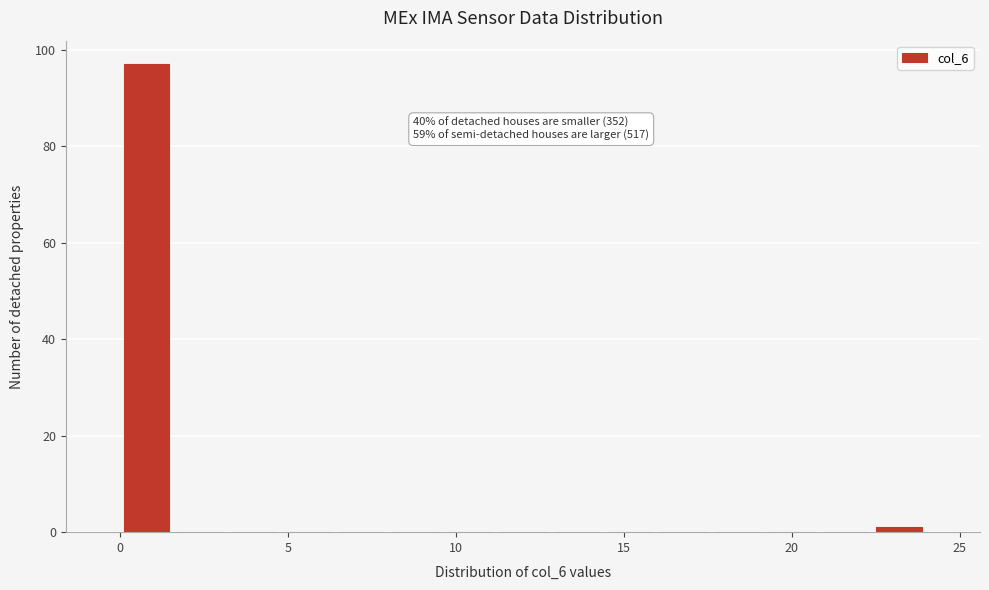

Read against the x-axis, roughly where is the centre of the tallest bar?

1.0